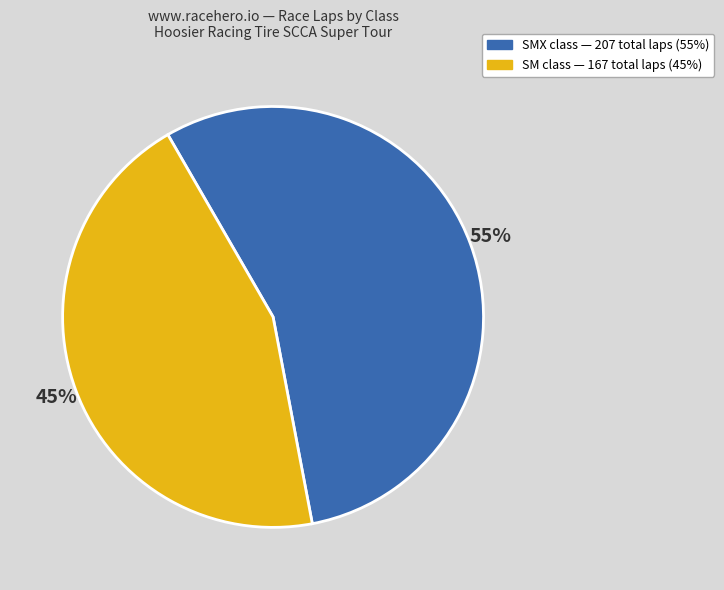

To the nearest percent, what is the average slice percentage?

50%